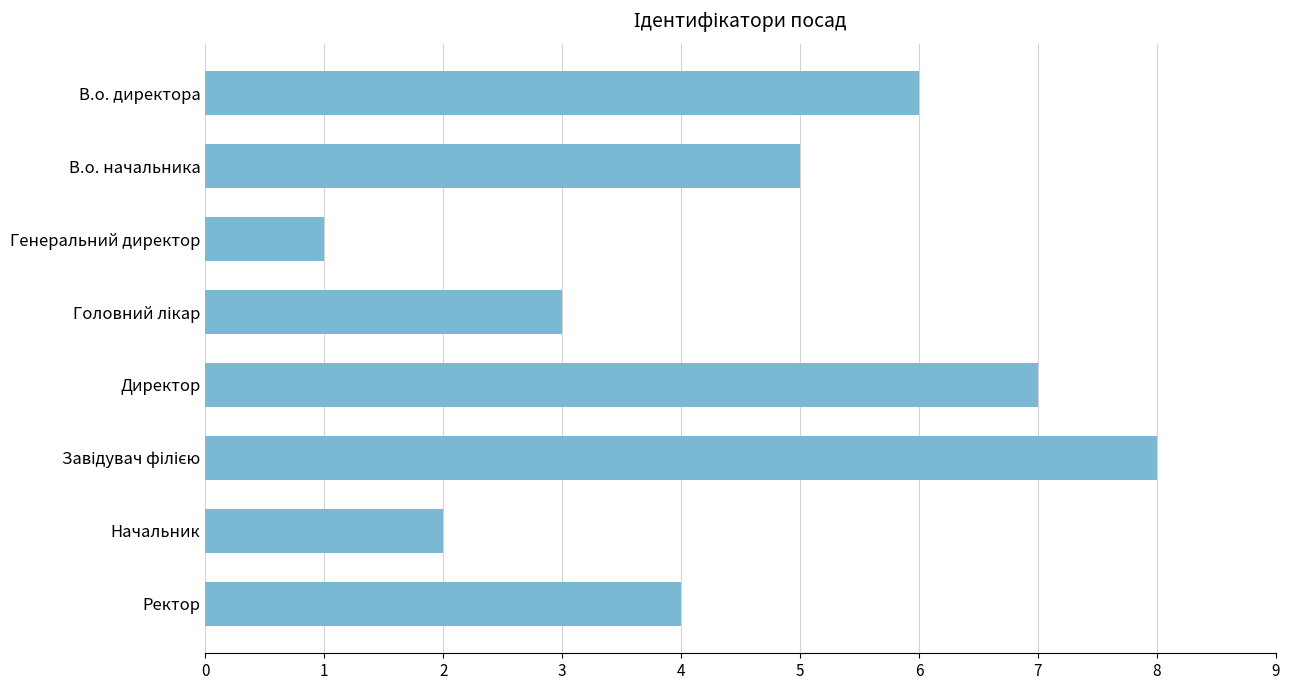

Reading top to bottom, list all the values displayed in this chart.

6	5	1	3	7	8	2	4